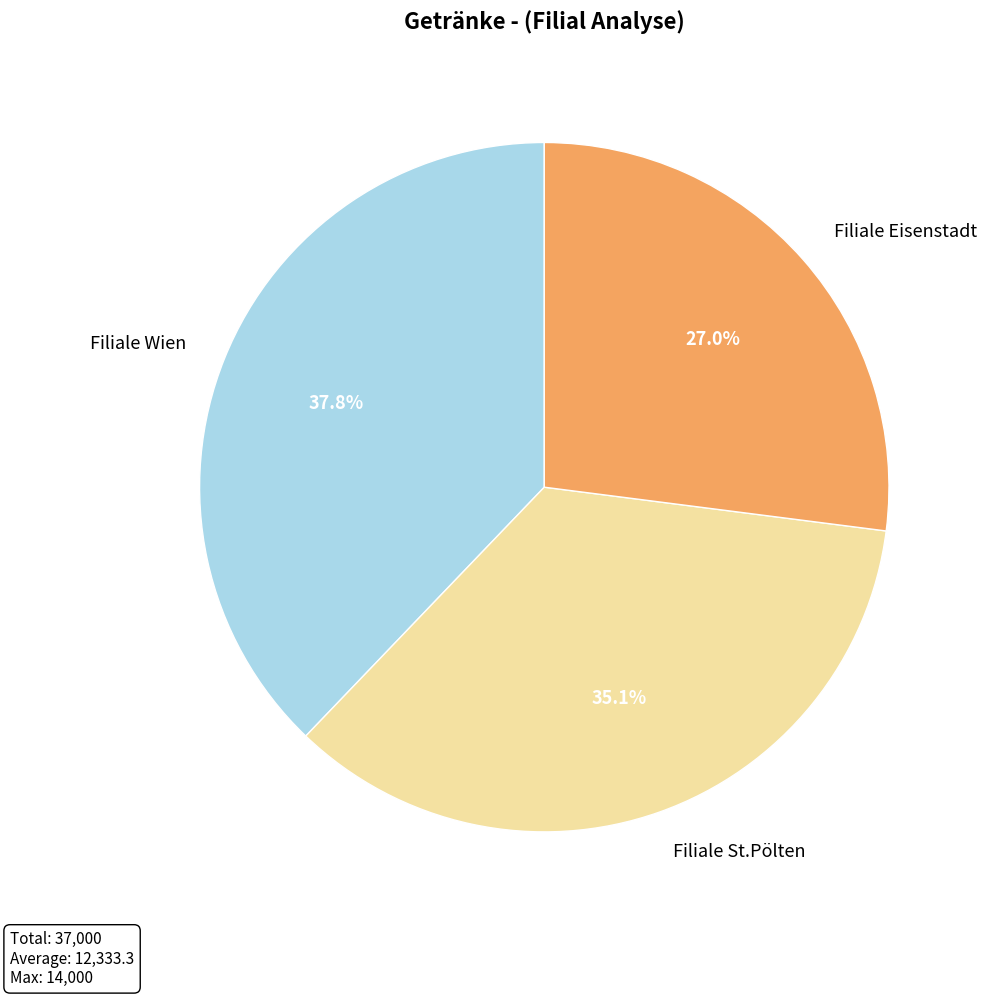

Which category has the biggest portion of the pie?

Filiale Wien